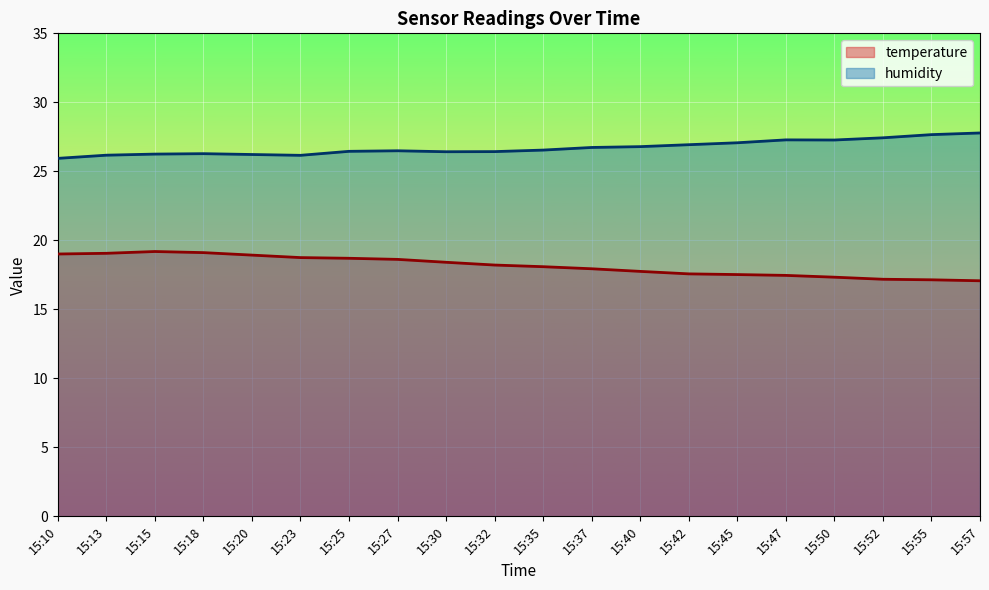

Reading left to right, list all the values displayed in this chart.

temperature: 15:10=19.0	15:13=19.1	15:15=19.2	15:18=19.1	15:20=18.9	15:23=18.8	15:25=18.7	15:27=18.6	15:30=18.4	15:32=18.2	15:35=18.1	15:37=17.9	15:40=17.8	15:42=17.6	15:45=17.5	15:47=17.5	15:50=17.3	15:52=17.2	15:55=17.1	15:57=17.1
humidity: 15:10=25.9	15:13=26.2	15:15=26.2	15:18=26.3	15:20=26.2	15:23=26.2	15:25=26.4	15:27=26.5	15:30=26.4	15:32=26.4	15:35=26.5	15:37=26.7	15:40=26.8	15:42=26.9	15:45=27.1	15:47=27.3	15:50=27.3	15:52=27.4	15:55=27.7	15:57=27.8